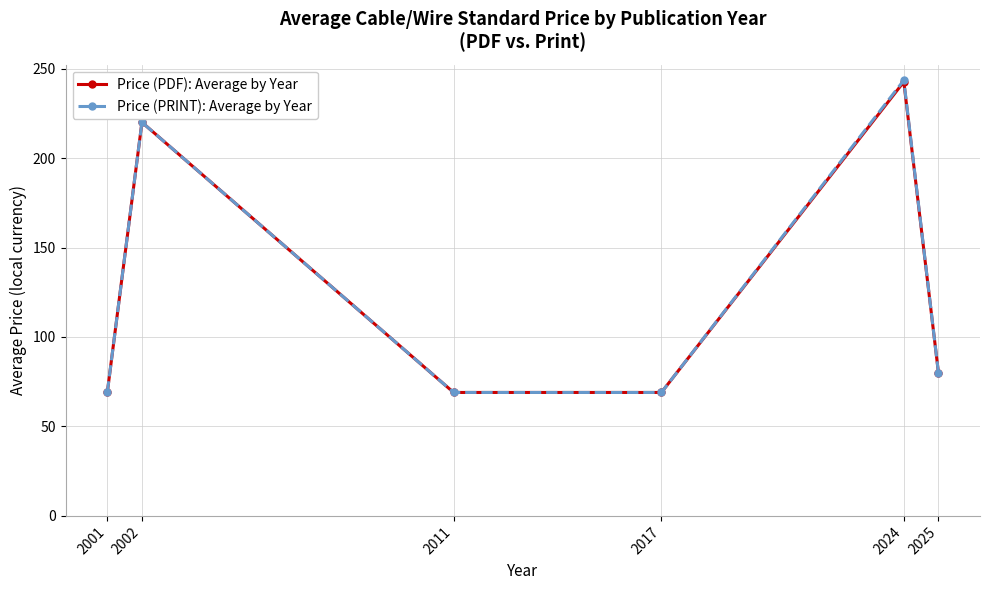

Is the value of Price (PDF): Average by Year at 2025 greater than the value of Price (PRINT): Average by Year at 2017?

Yes